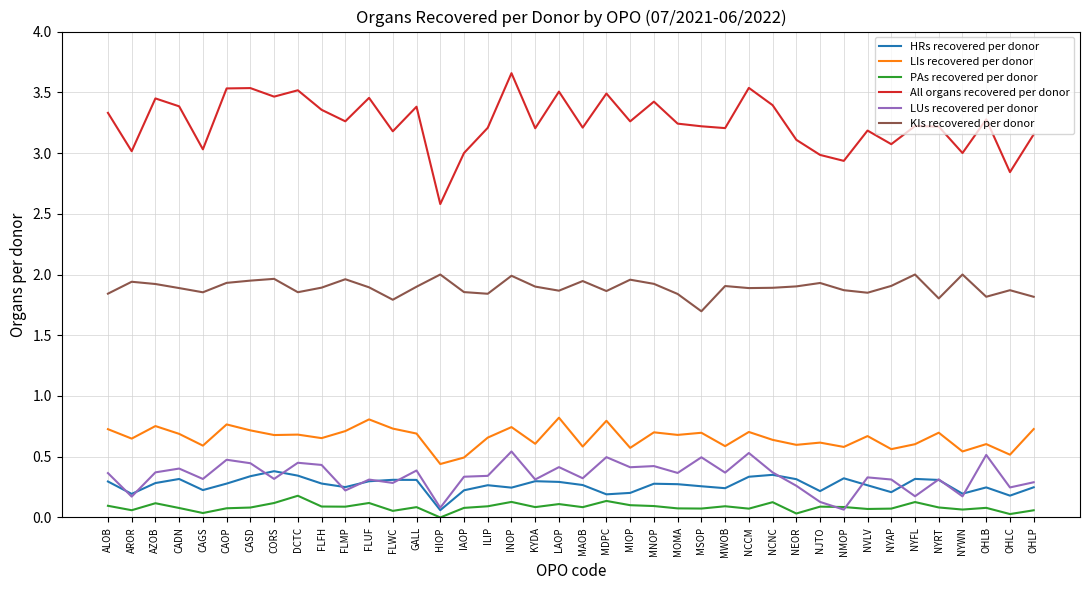

In All organs recovered per donor, how many points are lower than both neighbors (excluding endpoints)?

14